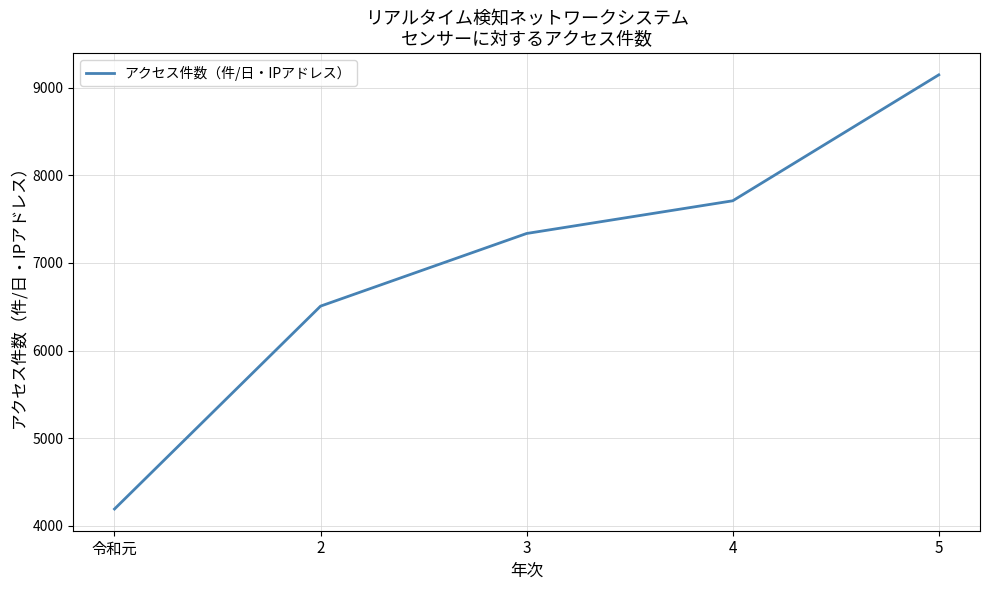

Rank the categories by value from lowest to highest.

令和元, 2, 3, 4, 5